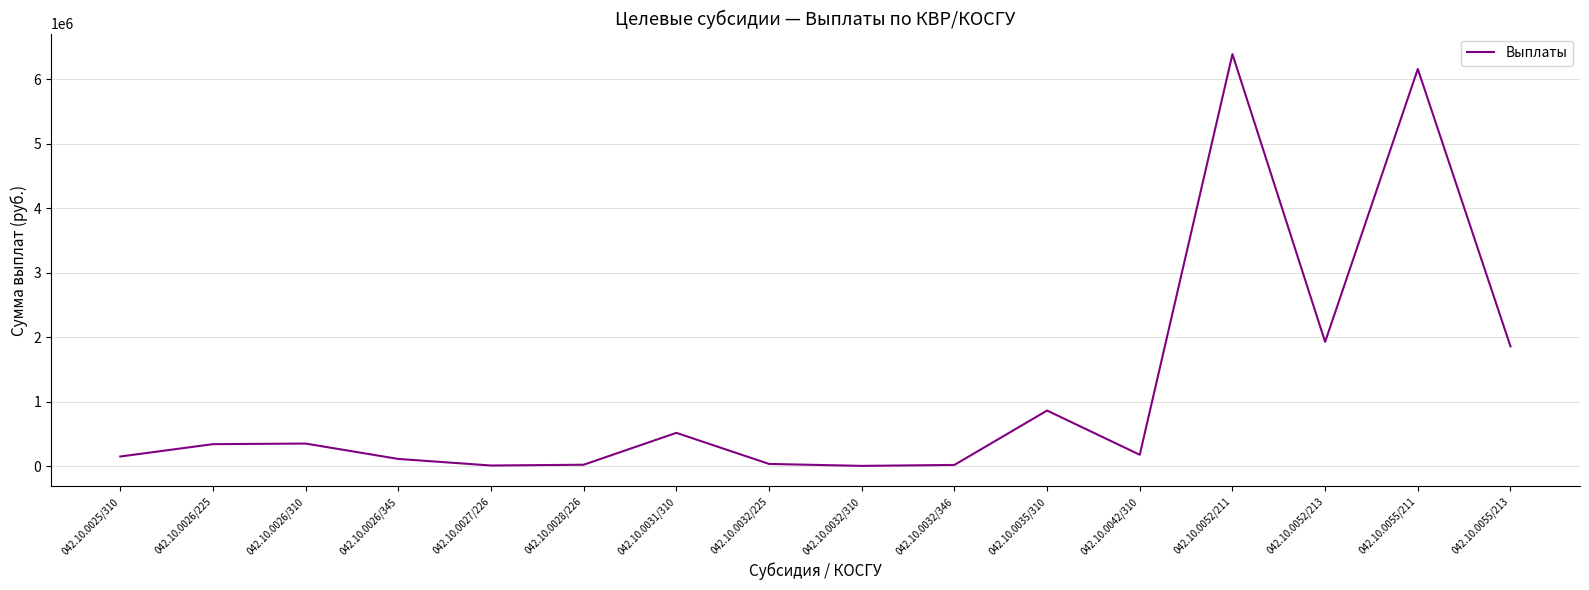

Where is the data nearest to the value 3199387?

042.10.0052/213